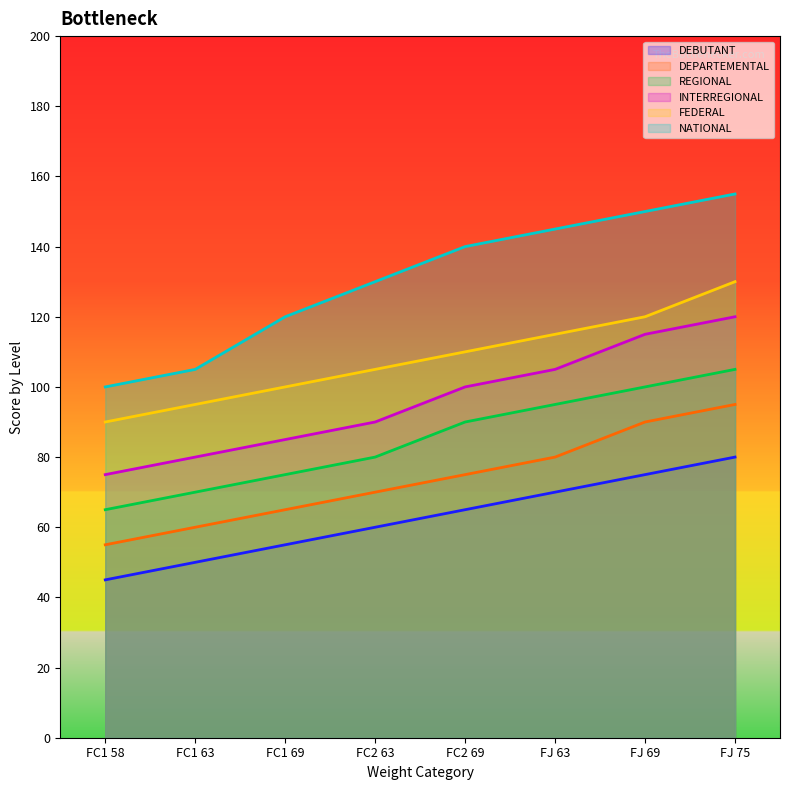

Count the number of categories in the chart.

8